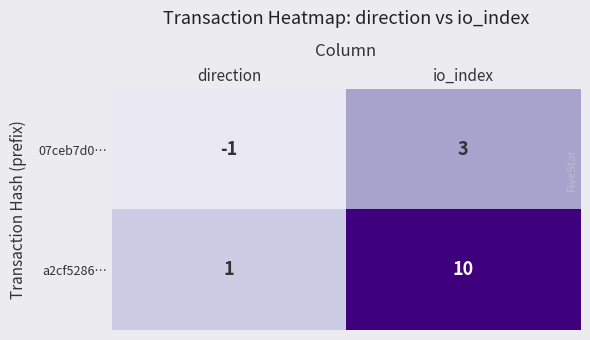

Which series has the widest spread of values?

a2cf5286…